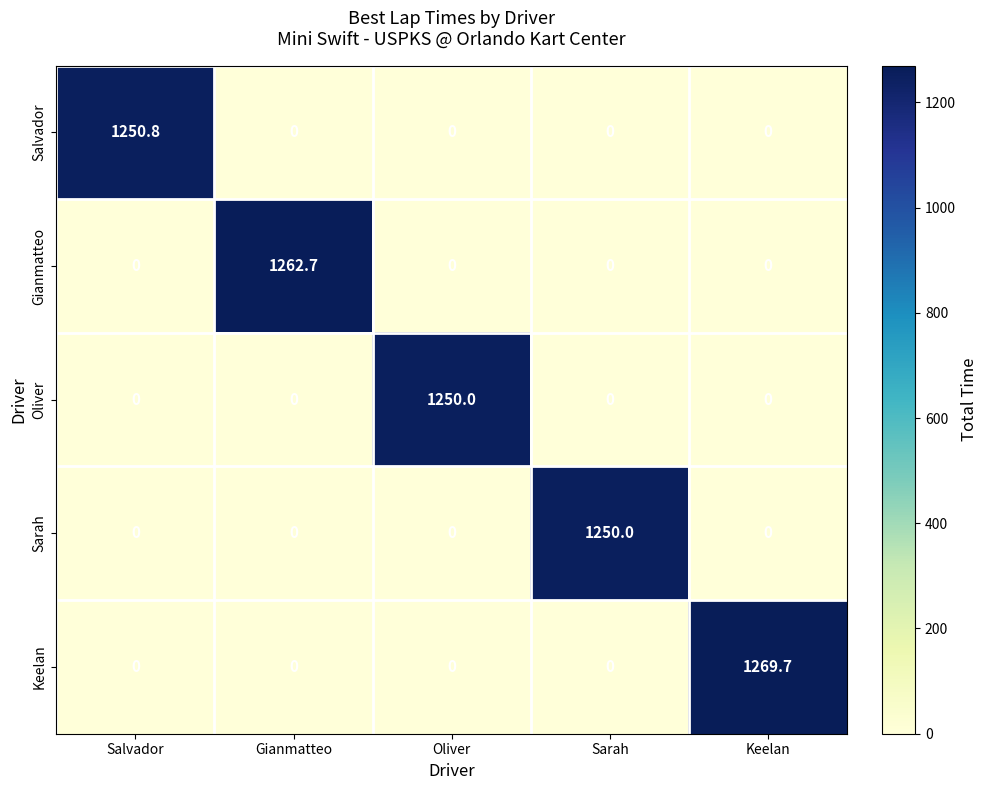

At which category is the sum across all series the highest?

Keelan